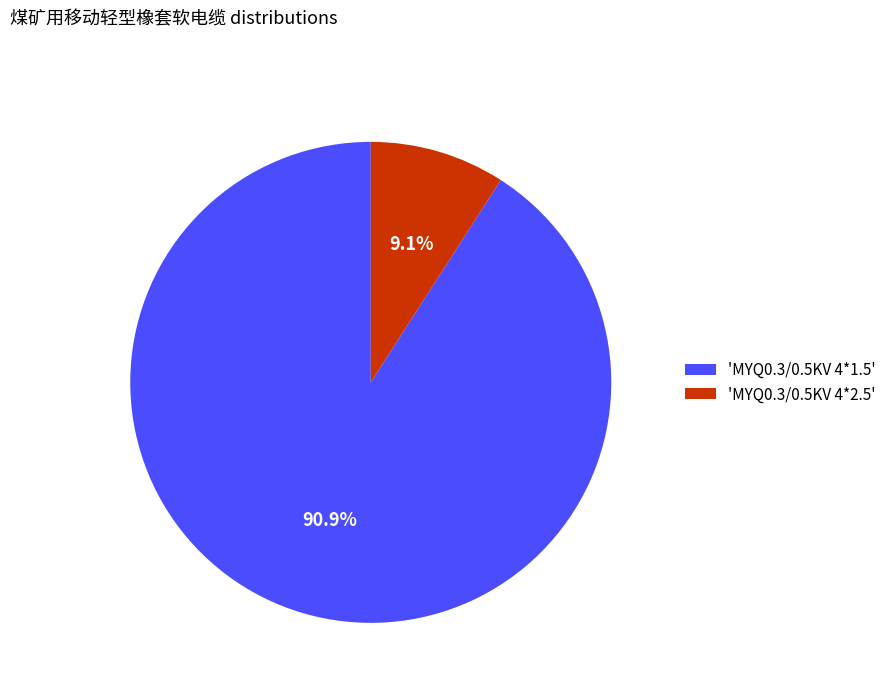

How many segments does this pie chart have?

2